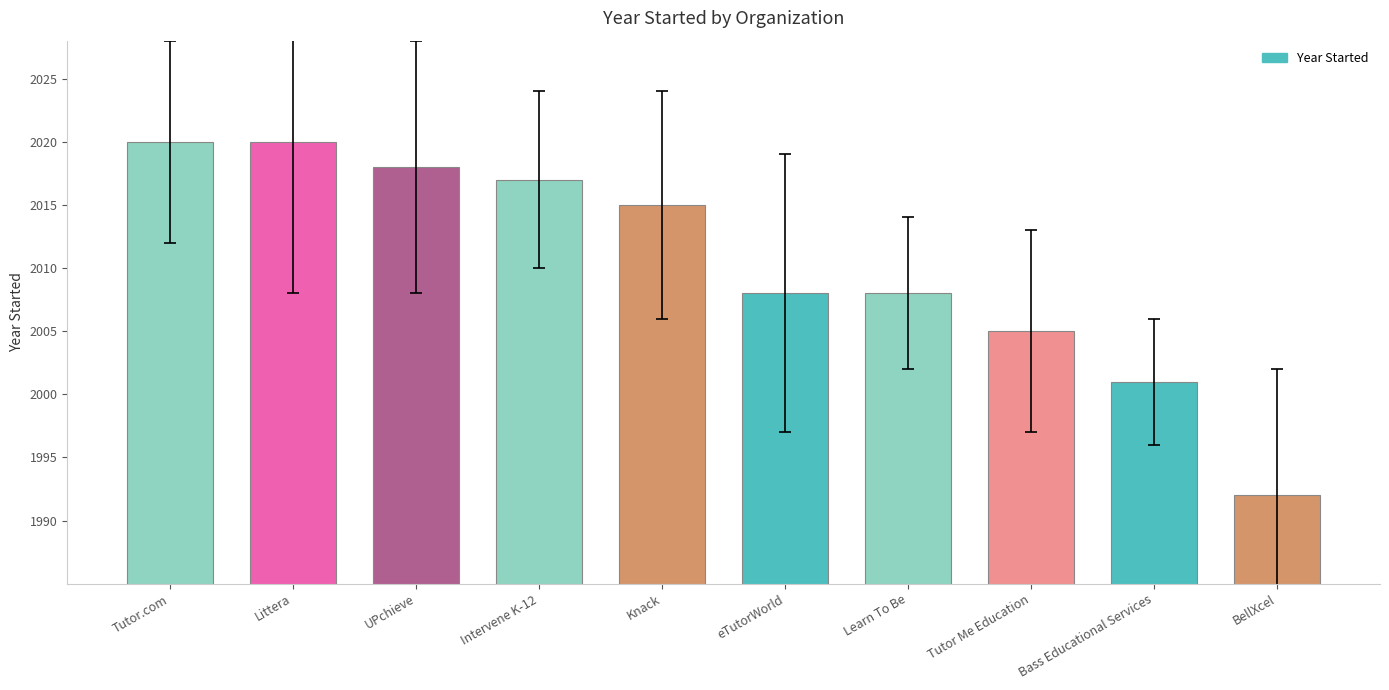

The chart shows a value of 2015 at Knack. True or false?

True